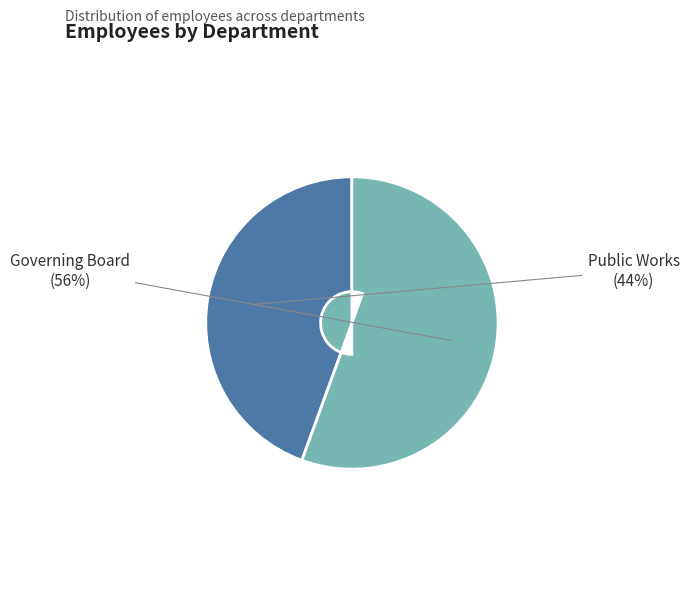

Approximately how many times larger is the value at Public Works compared to Governing Board?

0.8